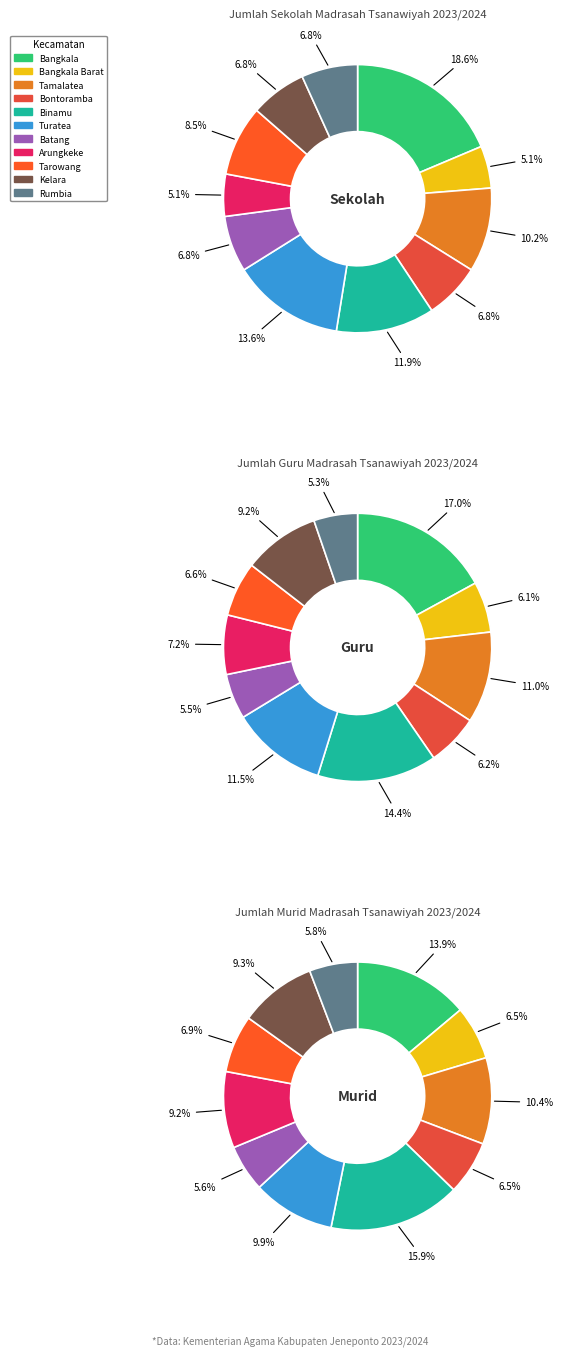

Is the sum of Turatea and Bontoramba greater than half?

No